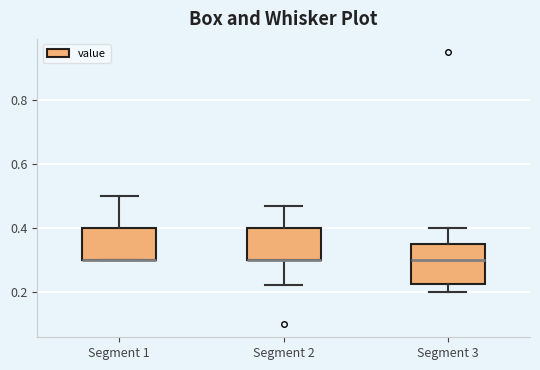

Reading left to right, transcribe this box plot: for each box, give where its median line is, the range the box spans, and where its two whiskers end, as read against the y-axis. The values are not printed on the chart, so give them approximately, as read against the axis.

Segment 1: median 0.30 (drawn on the box's lower edge), box 0.30 to 0.40, whiskers 0.30 to 0.50
Segment 2: median 0.30 (drawn on the box's lower edge), box 0.30 to 0.40, whiskers 0.22 to 0.48
Segment 3: median 0.30, box 0.22 to 0.36, whiskers 0.20 to 0.40